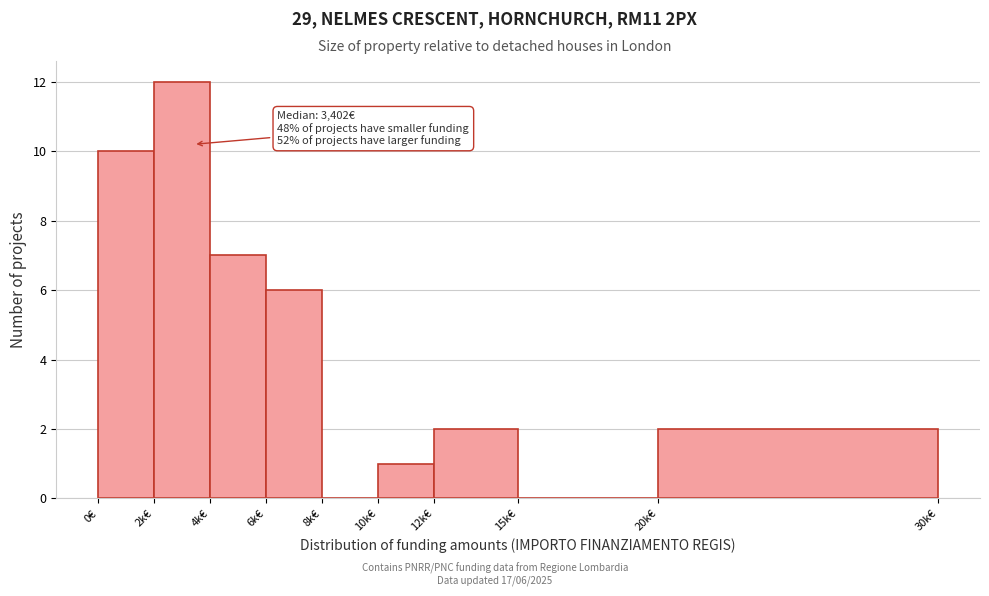

Reading left to right, transcribe all the data shown in this chart.

0€=10	2k€=12	4k€=7	6k€=6	8k€=0	10k€=1	12k€=2	15k€=0	20k€=2